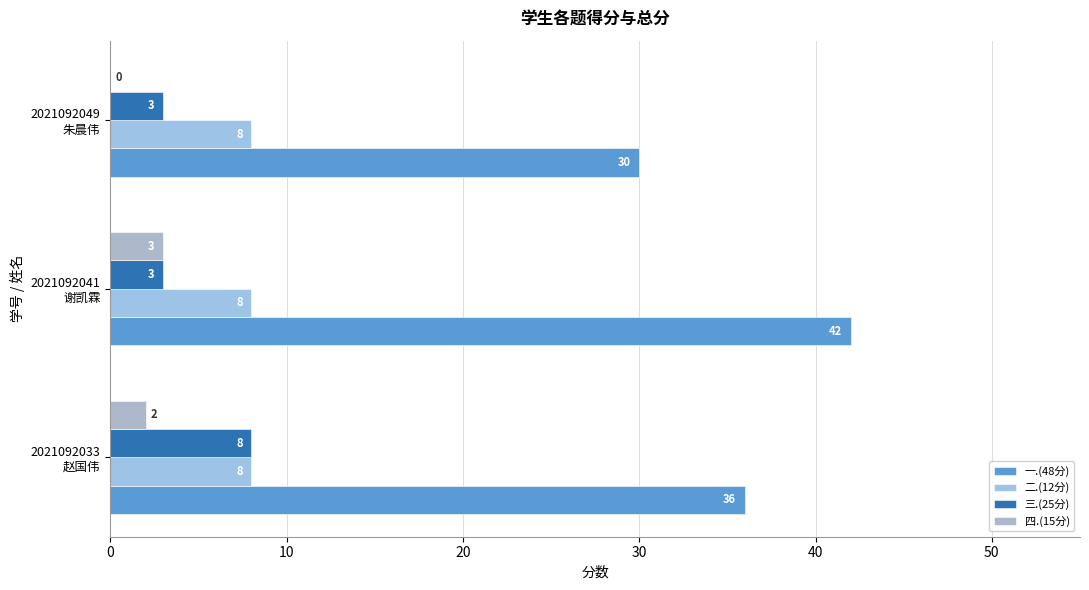

Count the number of data series in this chart.

4